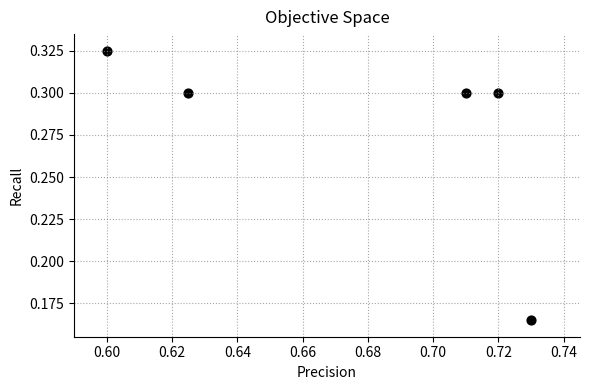

What is the average X value?

0.7